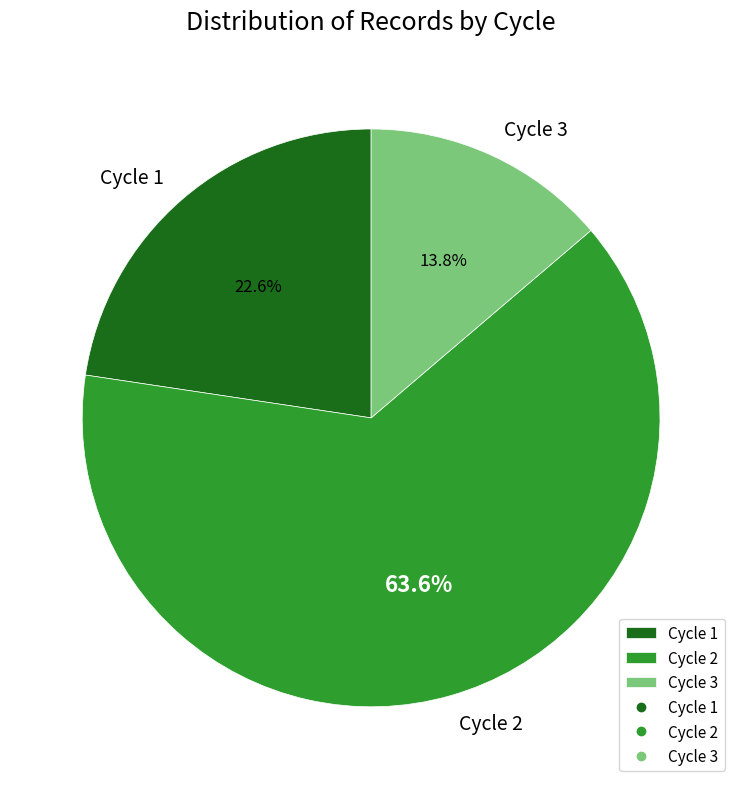

To the nearest percent, what is the combined percentage of Cycle 1 and Cycle 3?

36%